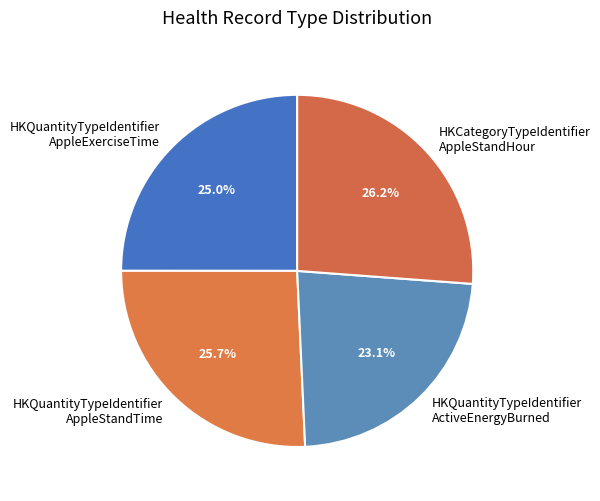

Between HKQuantityTypeIdentifier AppleStandTime and HKQuantityTypeIdentifier AppleExerciseTime, which is larger?

HKQuantityTypeIdentifier AppleStandTime